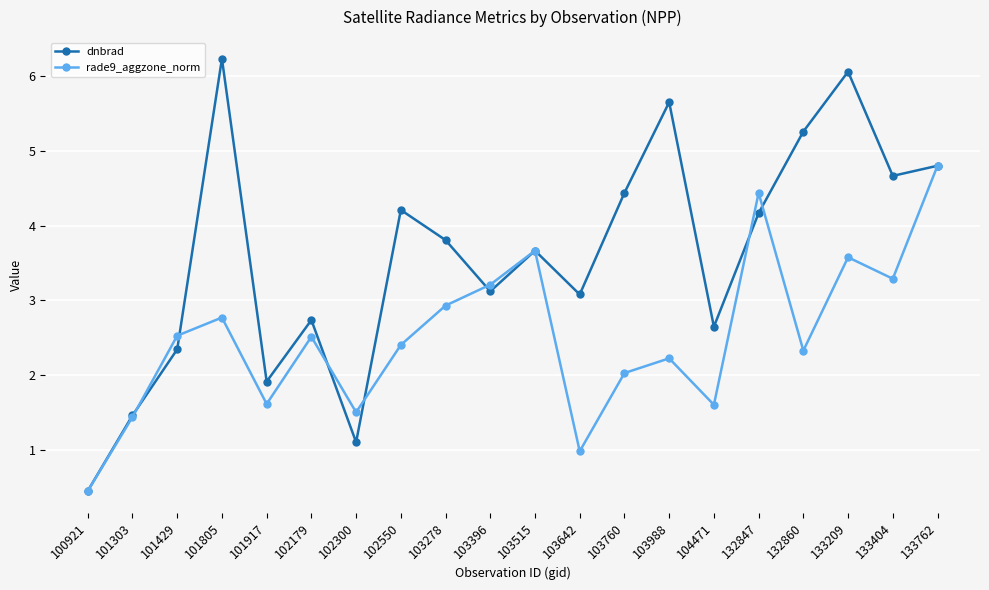

The value of dnbrad at 103760 is 4.4. True or false?

True